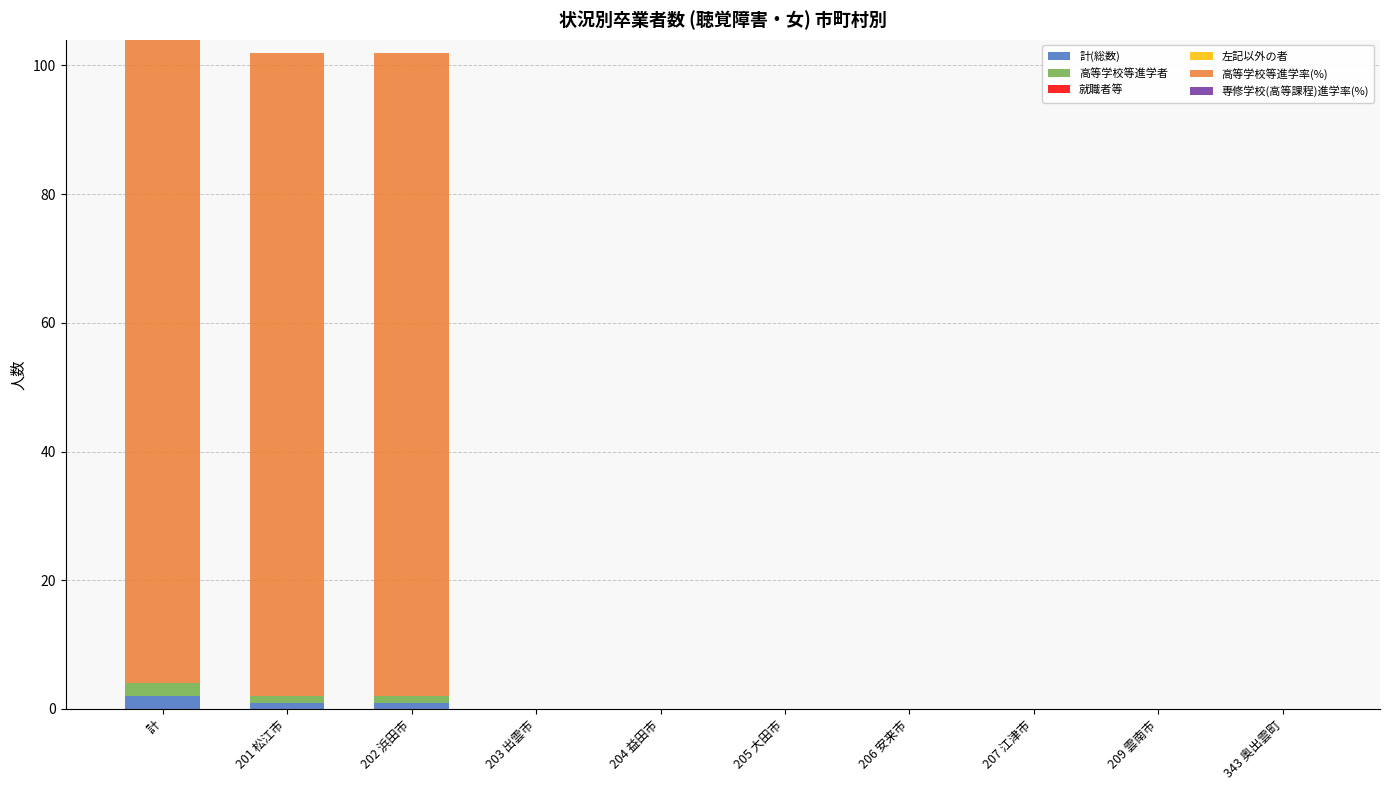

The 計(総数) series shows 0 at 207 江津市. True or false?

True